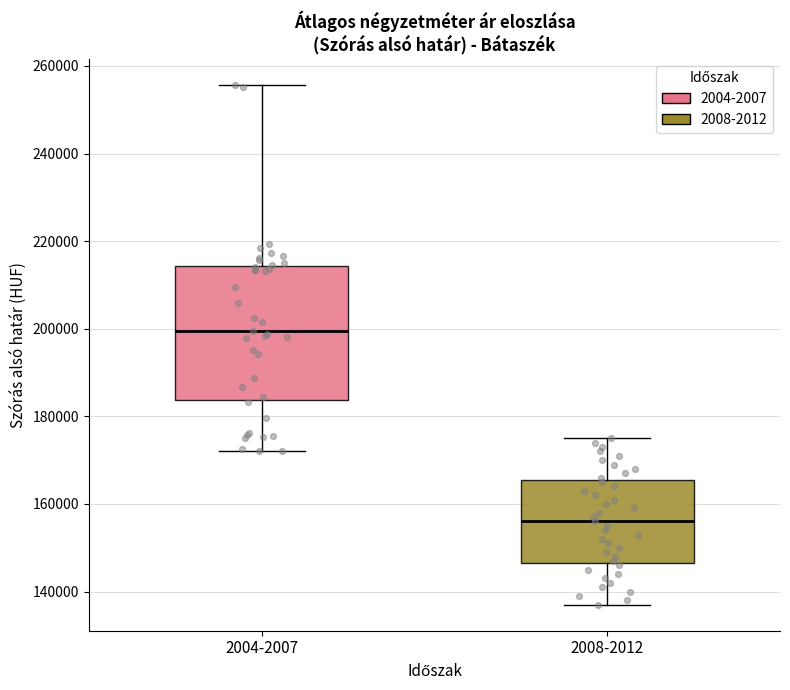

Comparing the boxes themselves (not the whiskers), which one is the tallest?

2004-2007